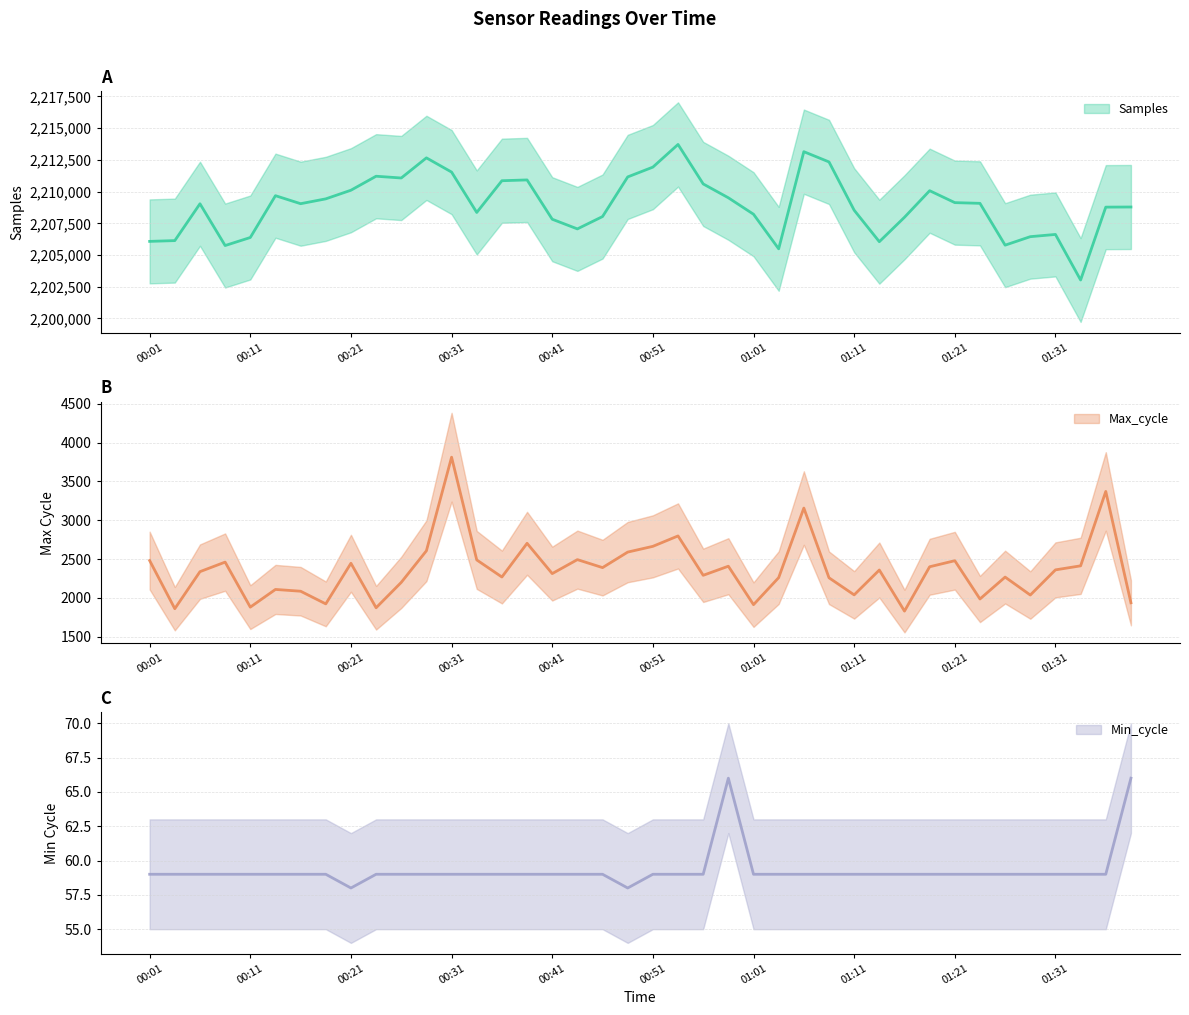

At how many categories does at least one series exceed 2198158?

40